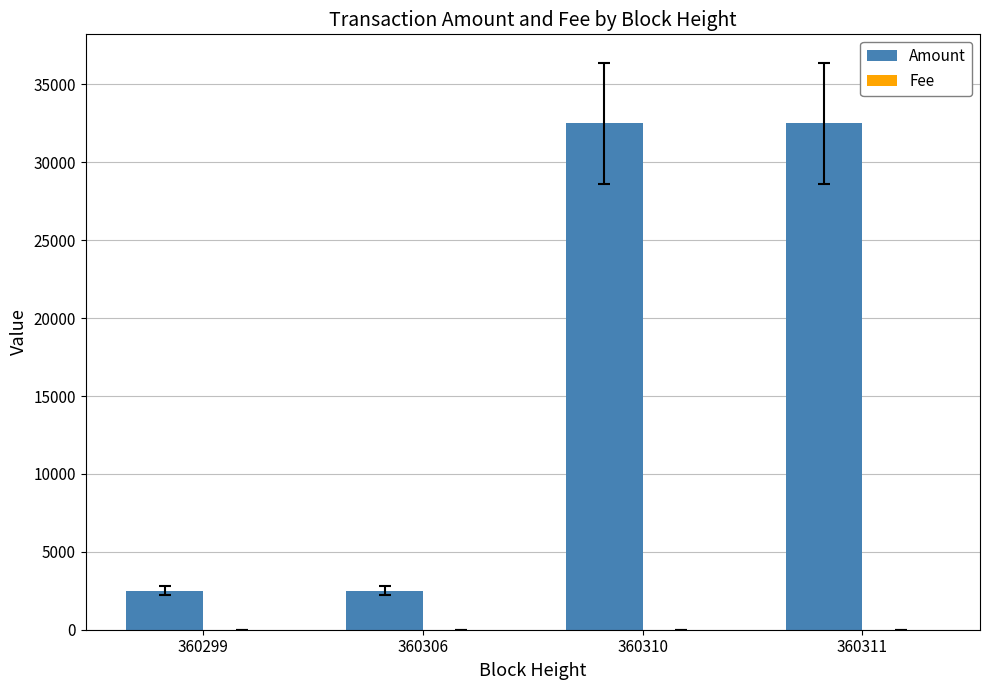

The Amount series shows 2500 at 360299. True or false?

True